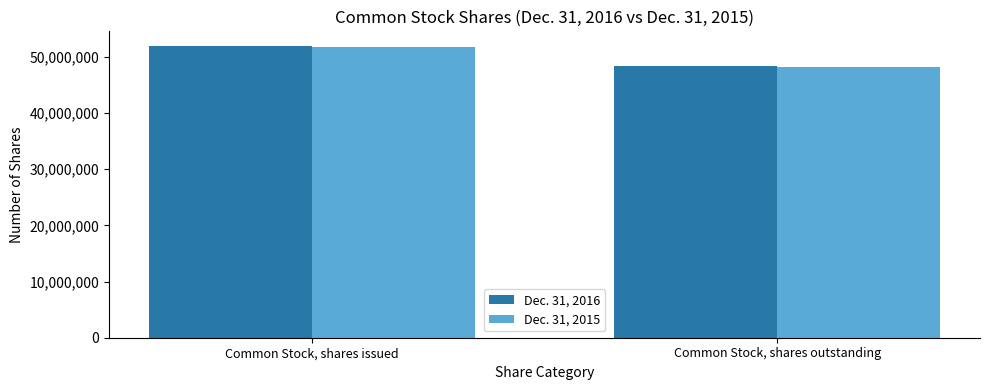

Rank the series at Common Stock, shares issued from highest to lowest value.

Dec. 31, 2016, Dec. 31, 2015